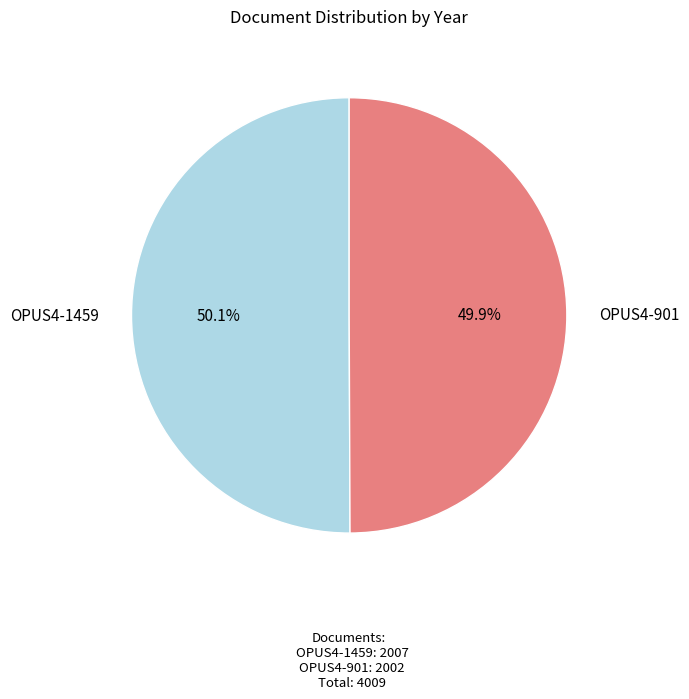

Count the number of slices in the pie.

2